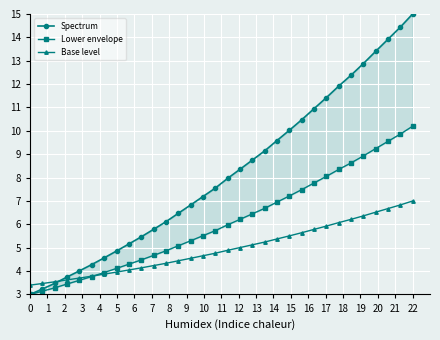

What is the lowest value of the Base level series?

3.4